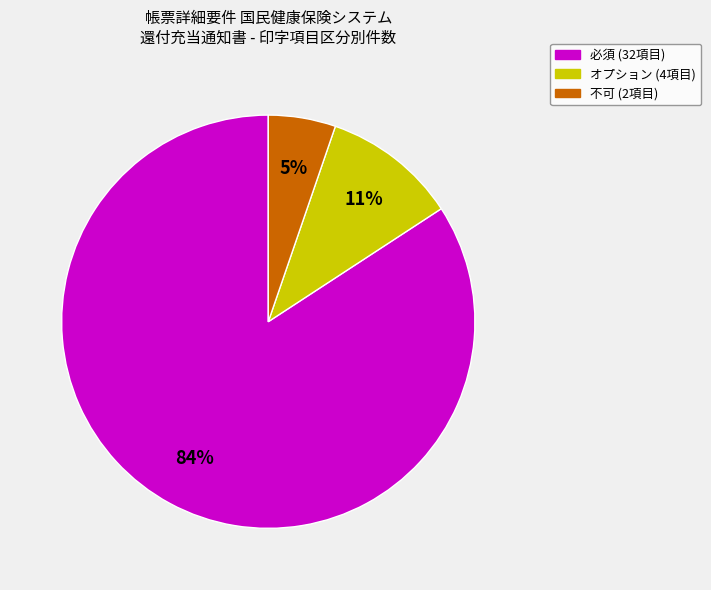

To the nearest percent, what is the average slice percentage?

33%